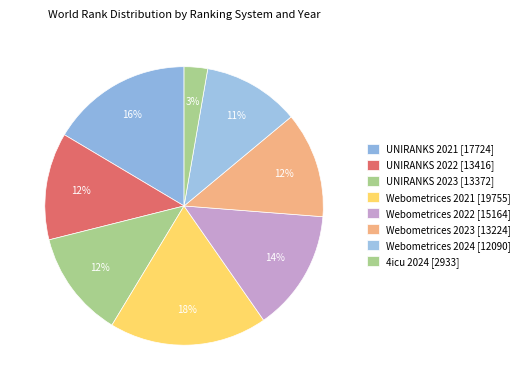

To the nearest percent, what is the difference between the Webometrices 2024 and Webometrices 2022 slice percentages?

3%